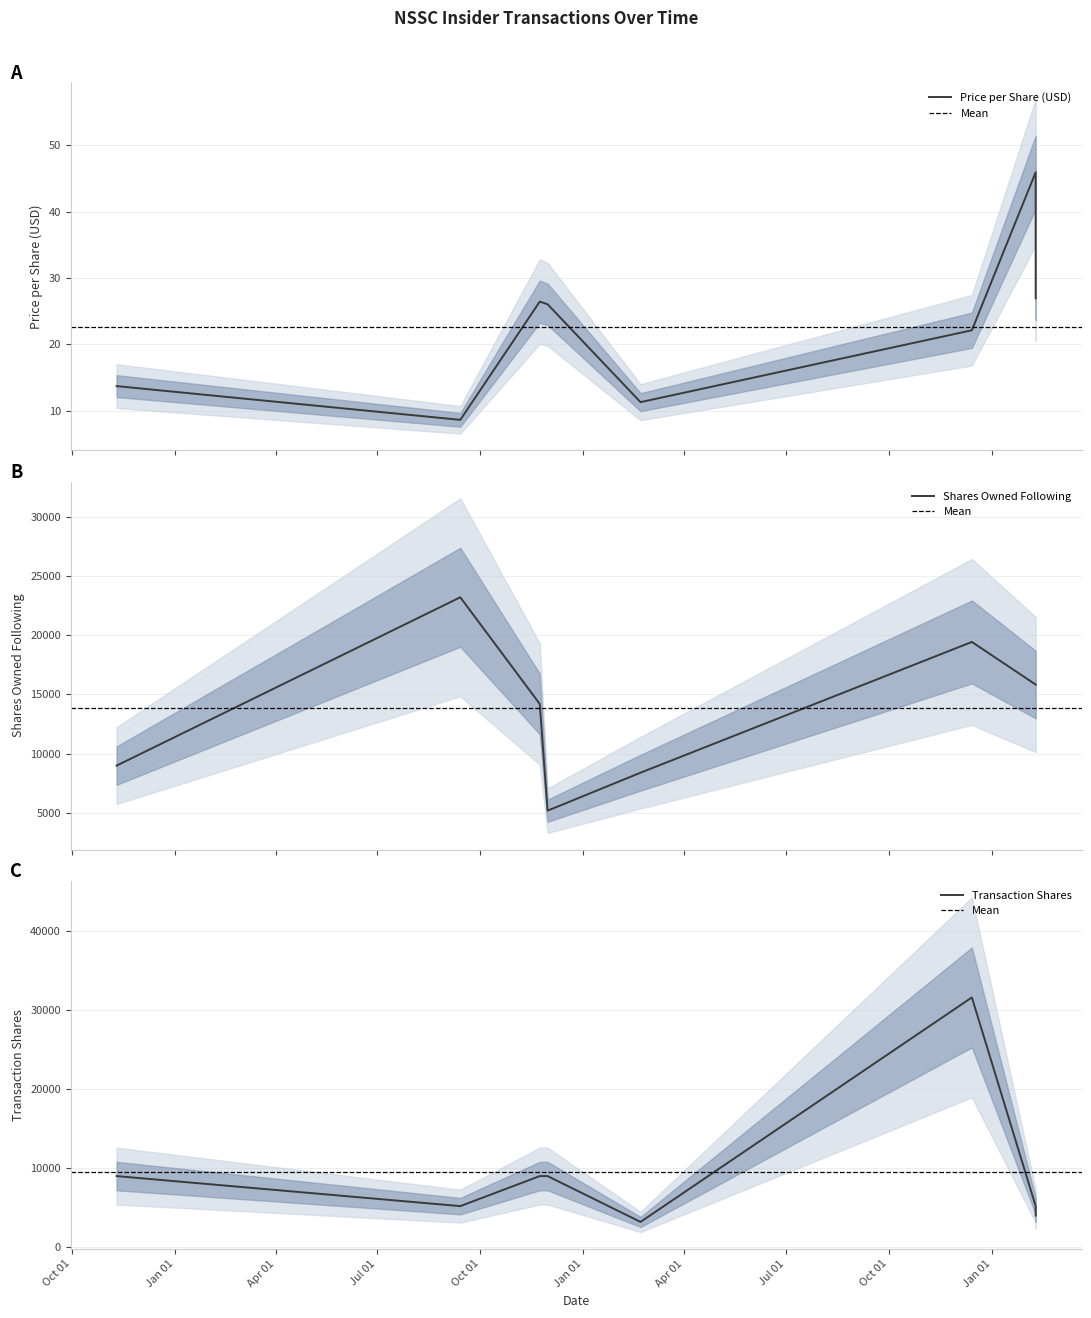

What is the lowest value of the transactionPricePerShare series?

8.6